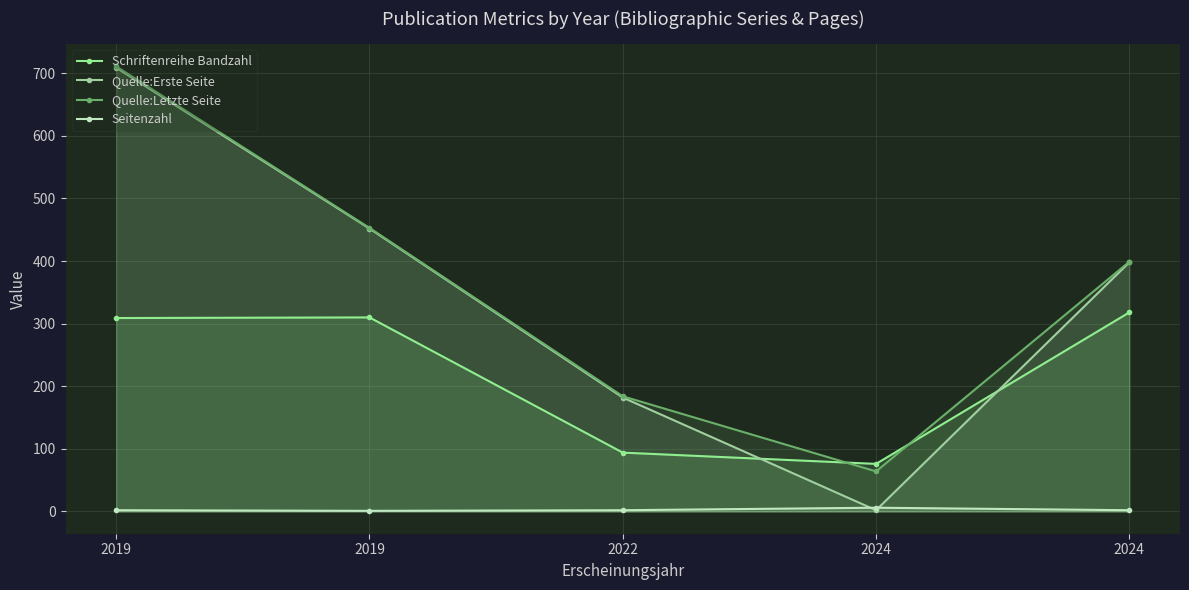

How many lines are shown in the chart?

4